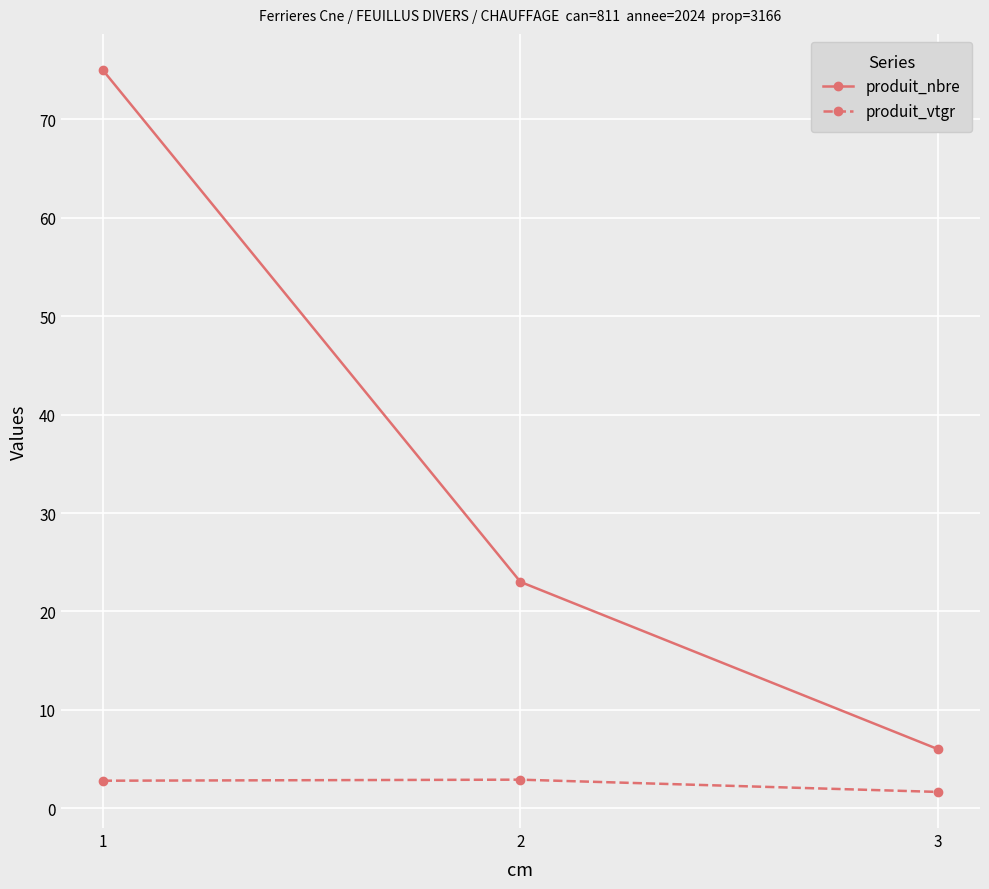

What is the total value across all series at 3?

7.7